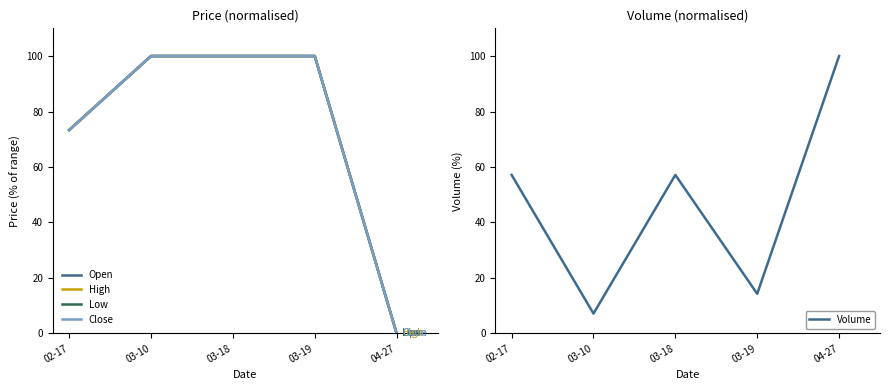

Which series has the largest range (max minus min)?

Open